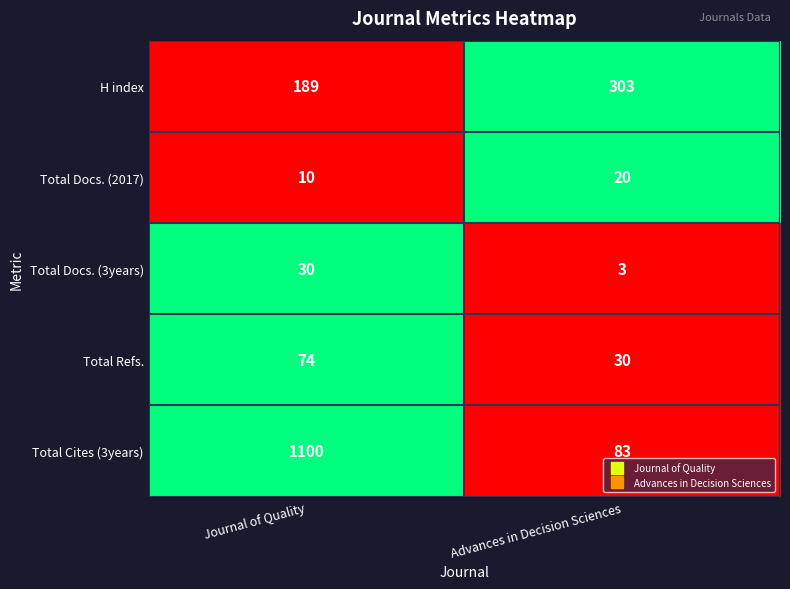

What value does the Total Refs. series have at Advances in Decision Sciences?

30